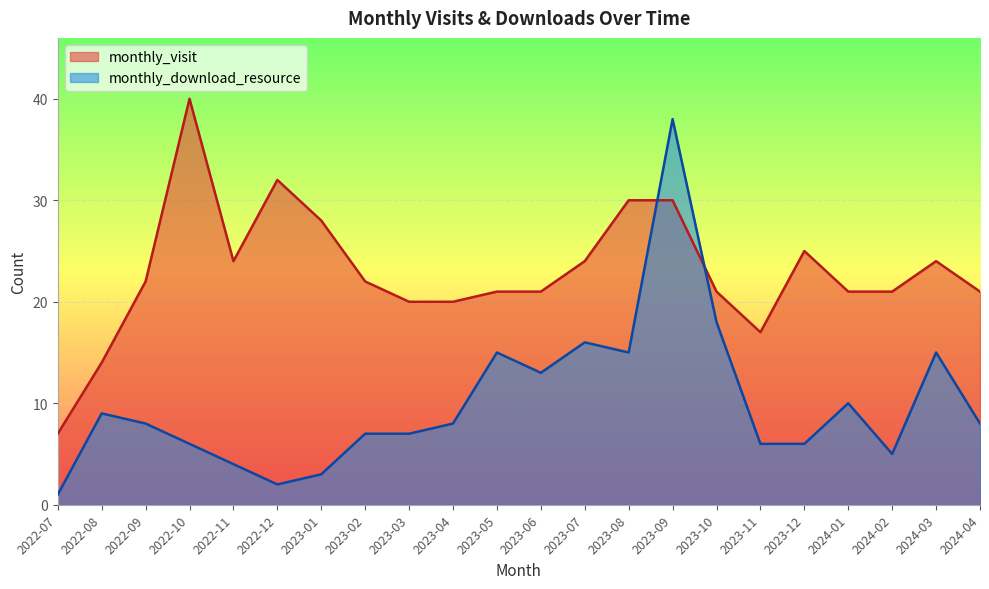

Which series changed the most between 2023-03 and 2024-04?

monthly_visit